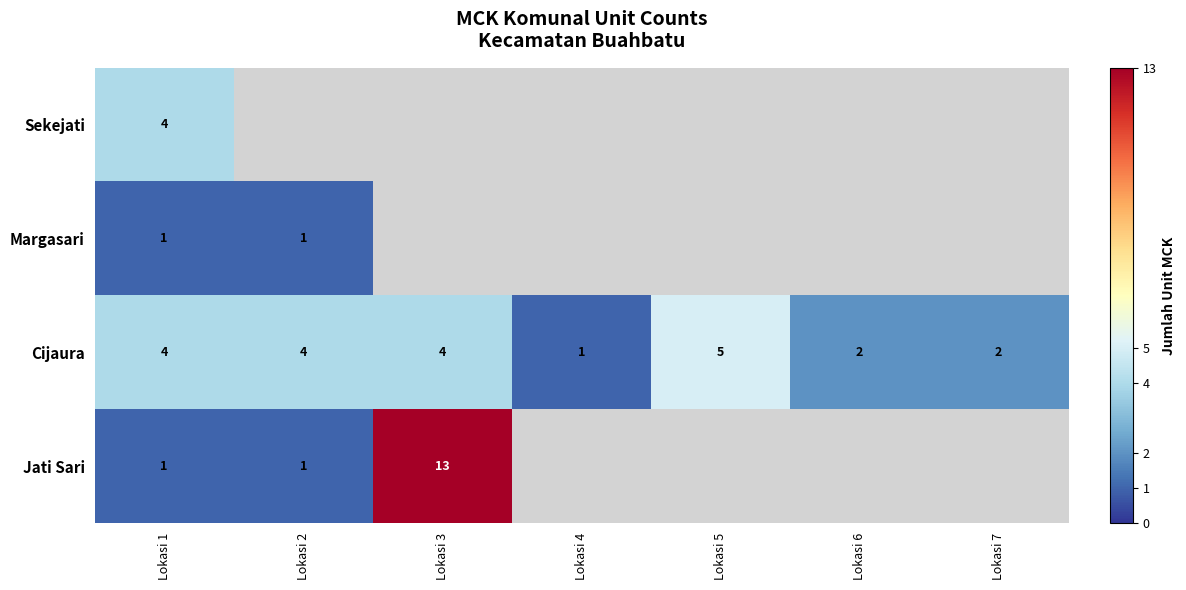

At which label does Cijaura reach its peak?

Lokasi 5